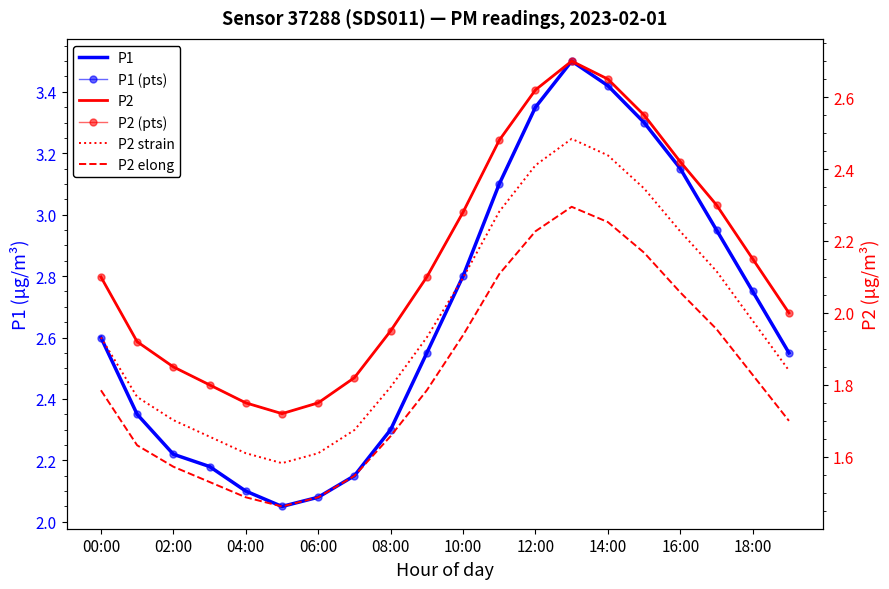

At 14:00, list the series in order from largest to smallest.

P1, P1 (pts), P2, P2 (pts), P2 strain, P2 elong